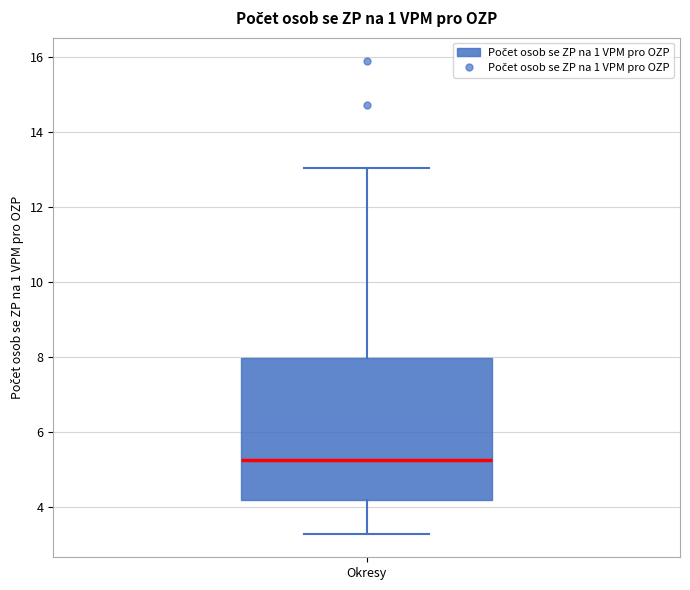

Transcribe this box plot: give where the median line is, the range the box spans, and where the two whiskers end, as read against the y-axis. The values are not printed on the chart, so give them approximately, as read against the axis.

median 5.2, box 4.2 to 8.0, whiskers 3.2 to 13.0